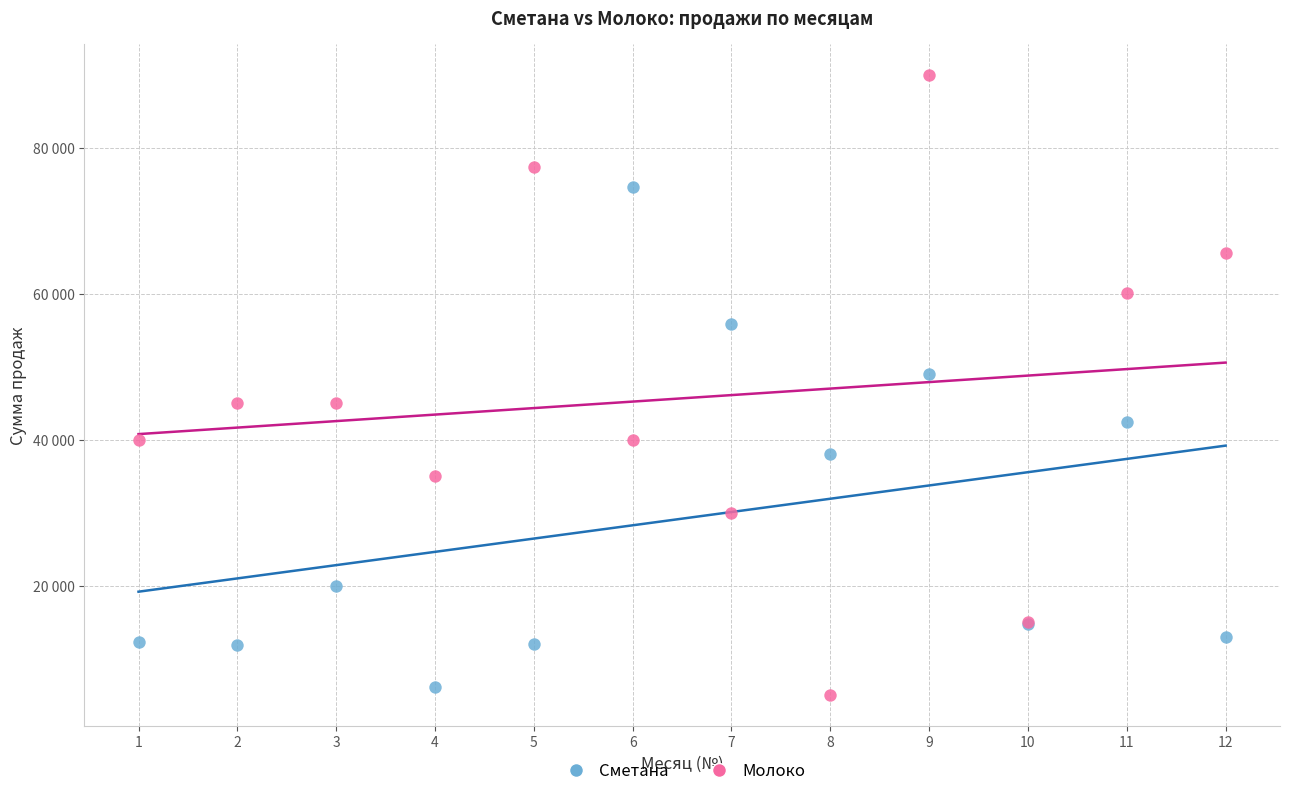

What are all the series names shown in the legend?

Сметана, Молоко